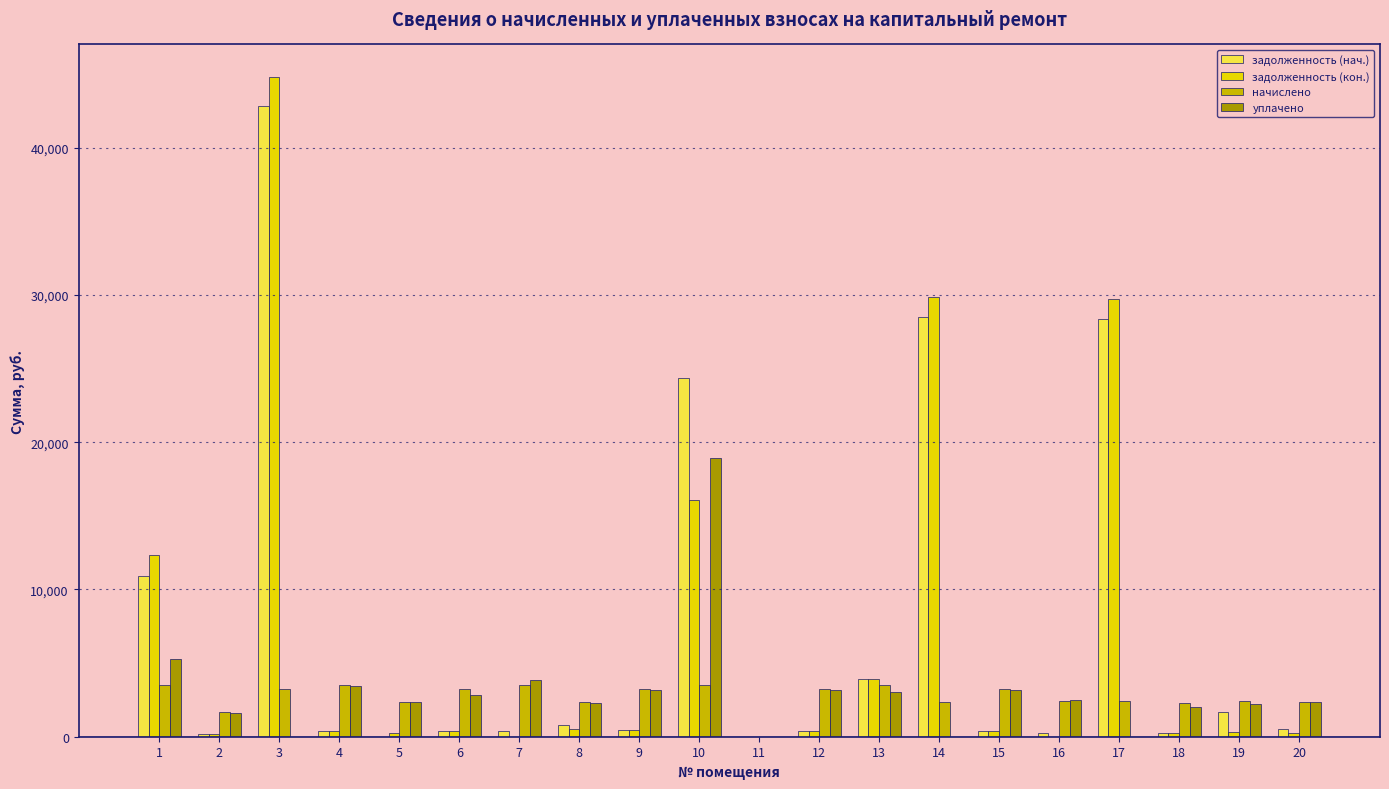

What are all the series names shown in the legend?

задолженность (нач.), задолженность (кон.), начислено, уплачено